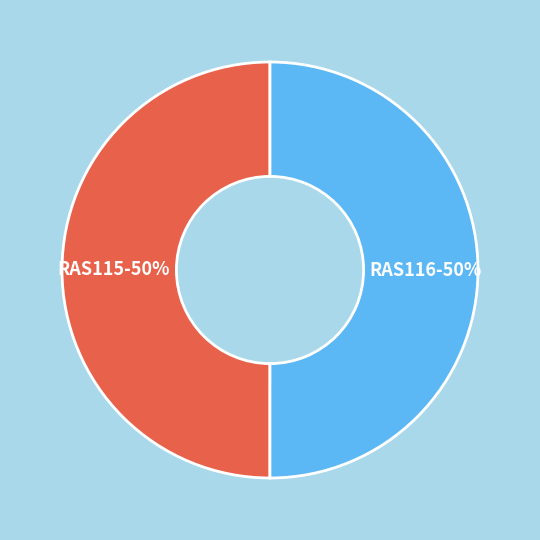

What is the ratio of the value at RAS115 to the value at RAS116?

1.0